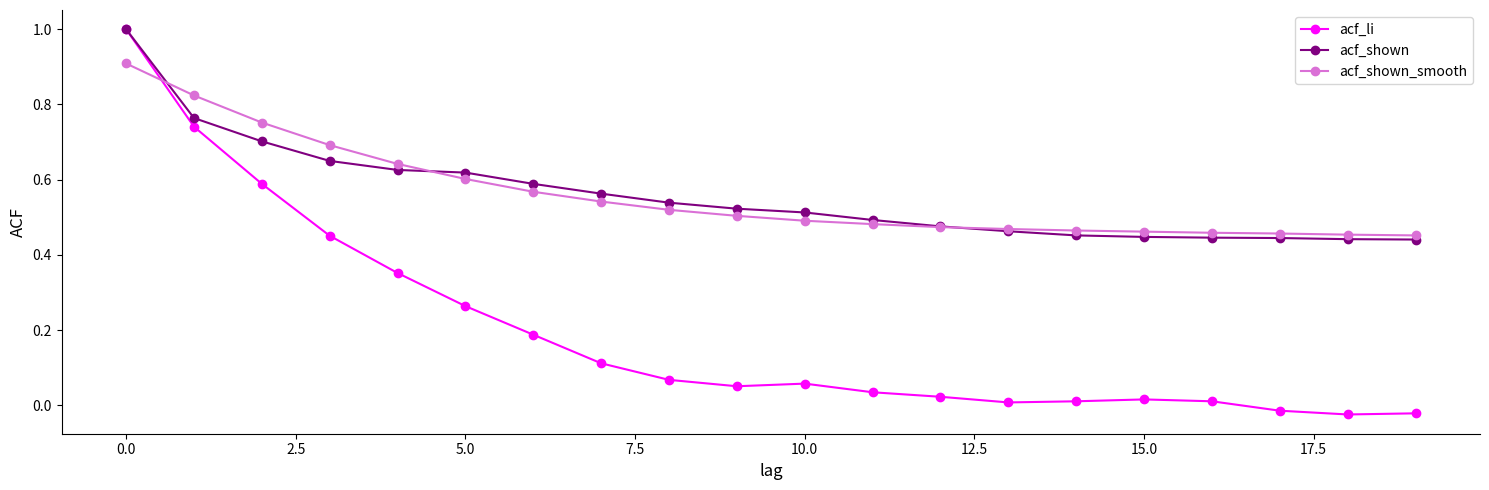

What is the difference between the maximum and second lowest values in the acf_li series?

1.0